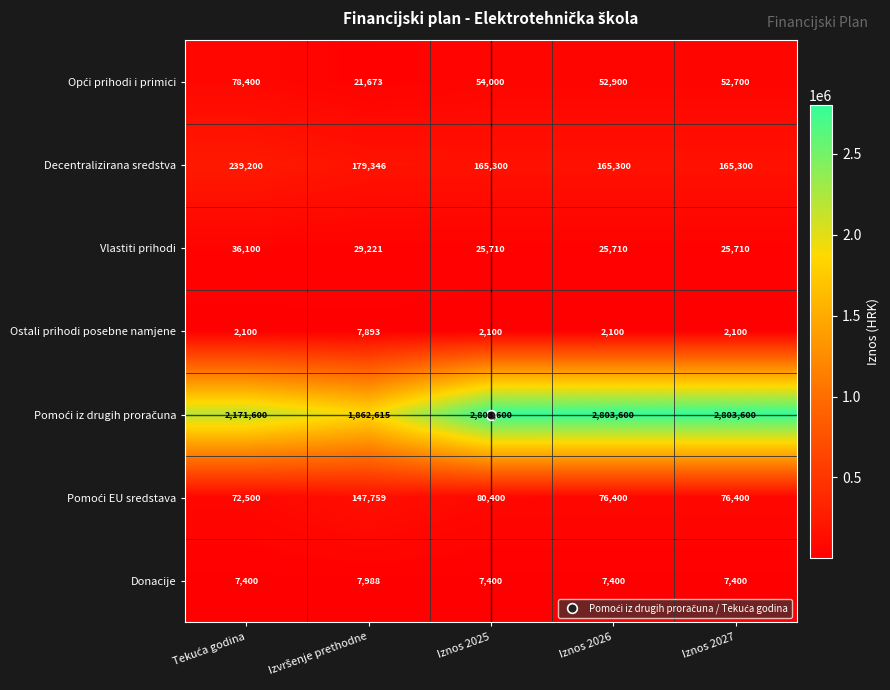

What is the maximum value shown in the chart?

2803600